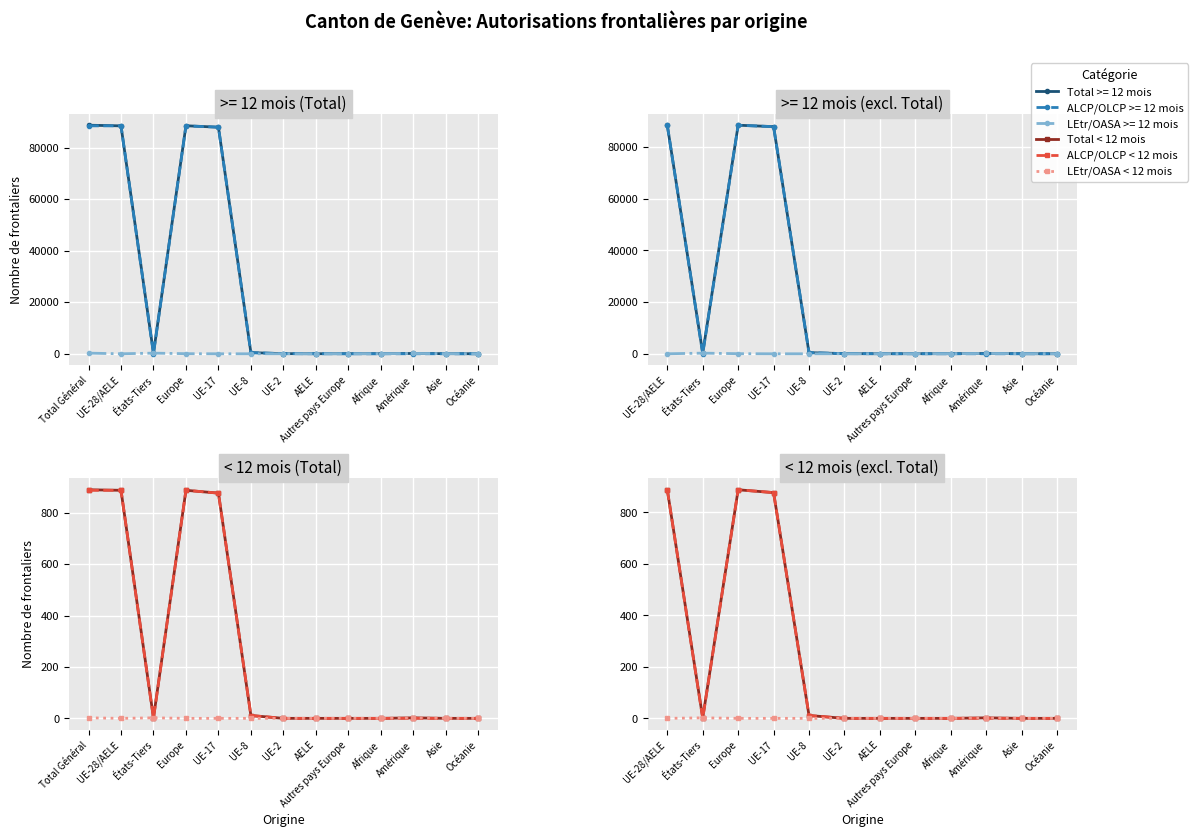

At which label does Total < 12 mois first exceed 2?

UE-28/AELE